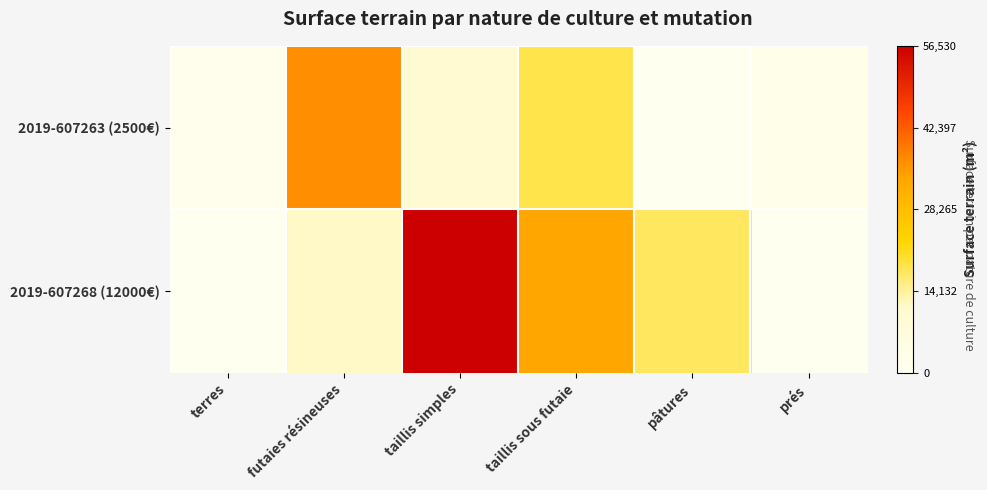

Which series has the largest range (max minus min)?

2019-607268 (12000€)